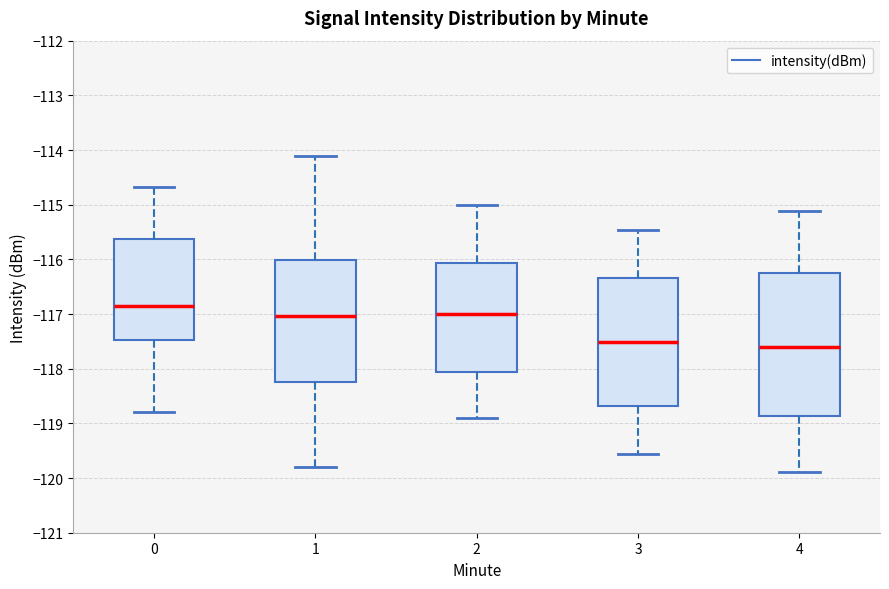

Reading left to right, read every box against the y-axis: the position of its median line, the range the box covers, and the ends of its whiskers. The values are not printed on the chart, so give them approximately, as read against the axis.

0: median -116.9, box -117.5 to -115.6, whiskers -118.8 to -114.7
1: median -117.0, box -118.3 to -116.0, whiskers -119.8 to -114.1
2: median -117.0, box -118.1 to -116.1, whiskers -118.9 to -115.0
3: median -117.5, box -118.7 to -116.3, whiskers -119.6 to -115.5
4: median -117.6, box -118.9 to -116.2, whiskers -119.9 to -115.1